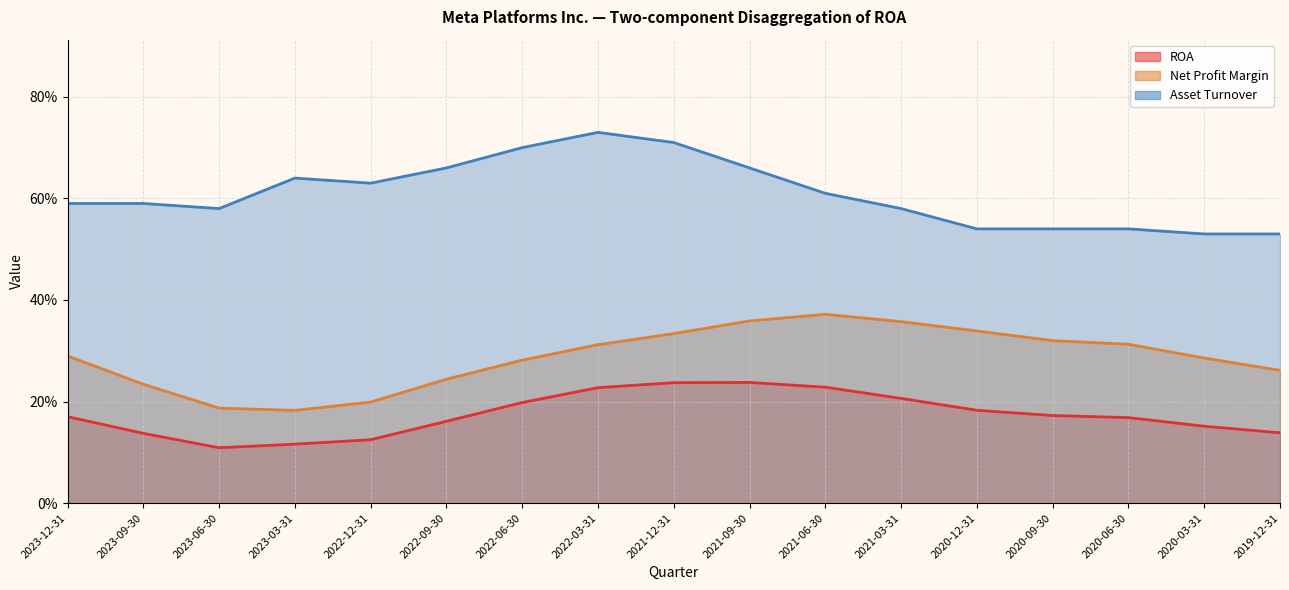

Where is Asset Turnover nearest to the value 0?

2020-03-31